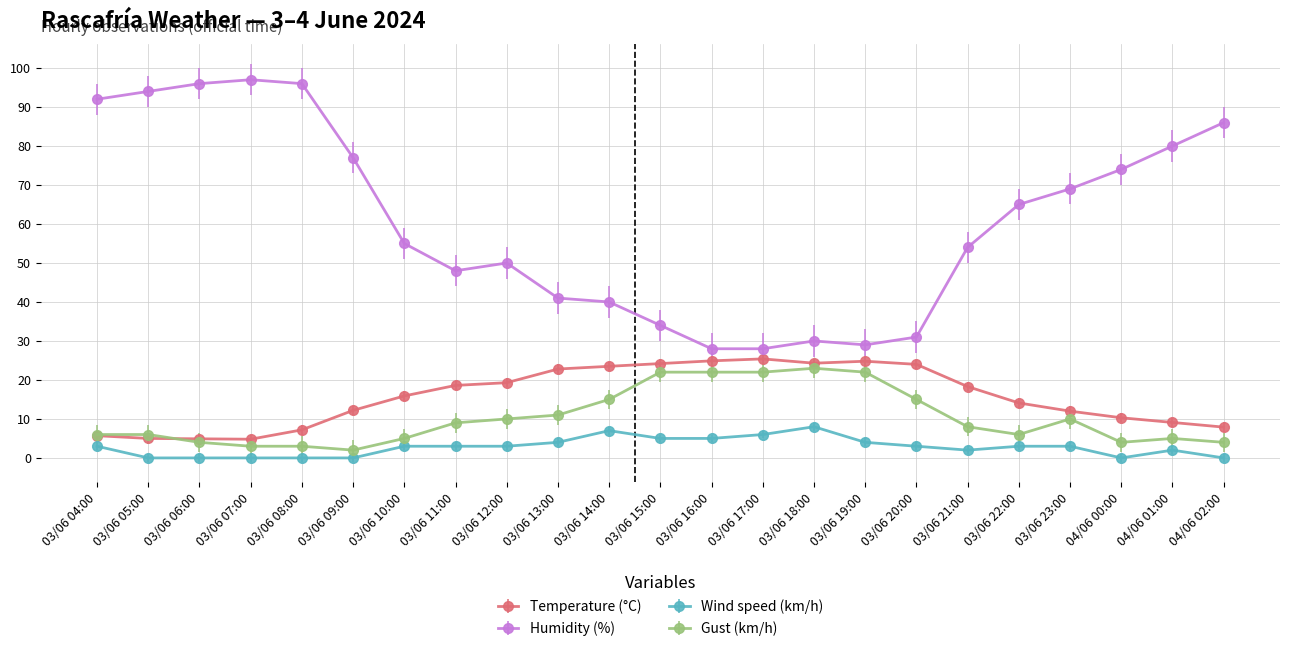

What is the average value of the Gust (km/h) series?

10.3